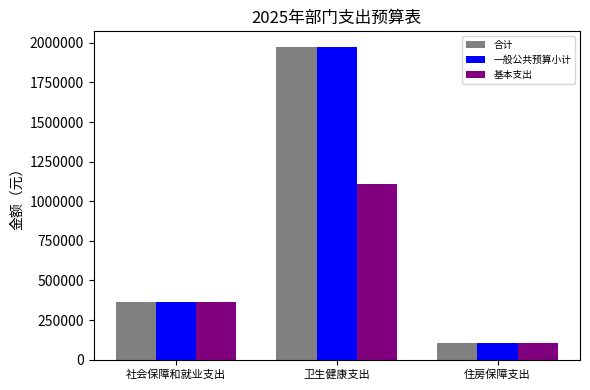

How many data points does each series have?

3